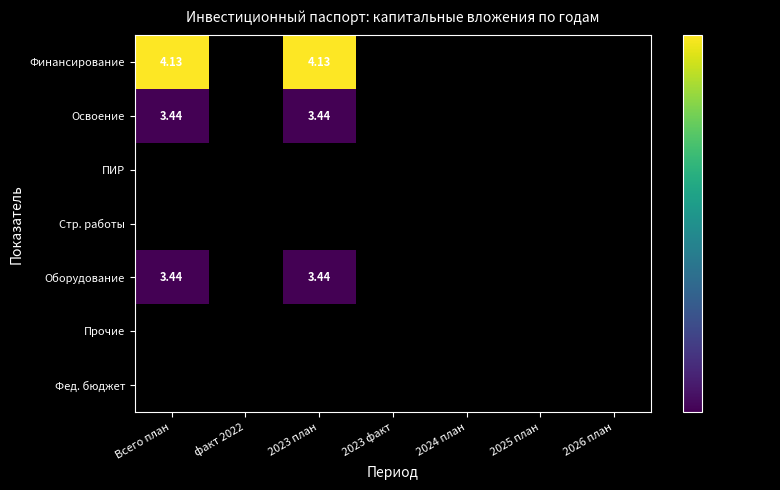

Is the value of Финансирование at 2023 план greater than the value of Оборудование at Всего план?

Yes